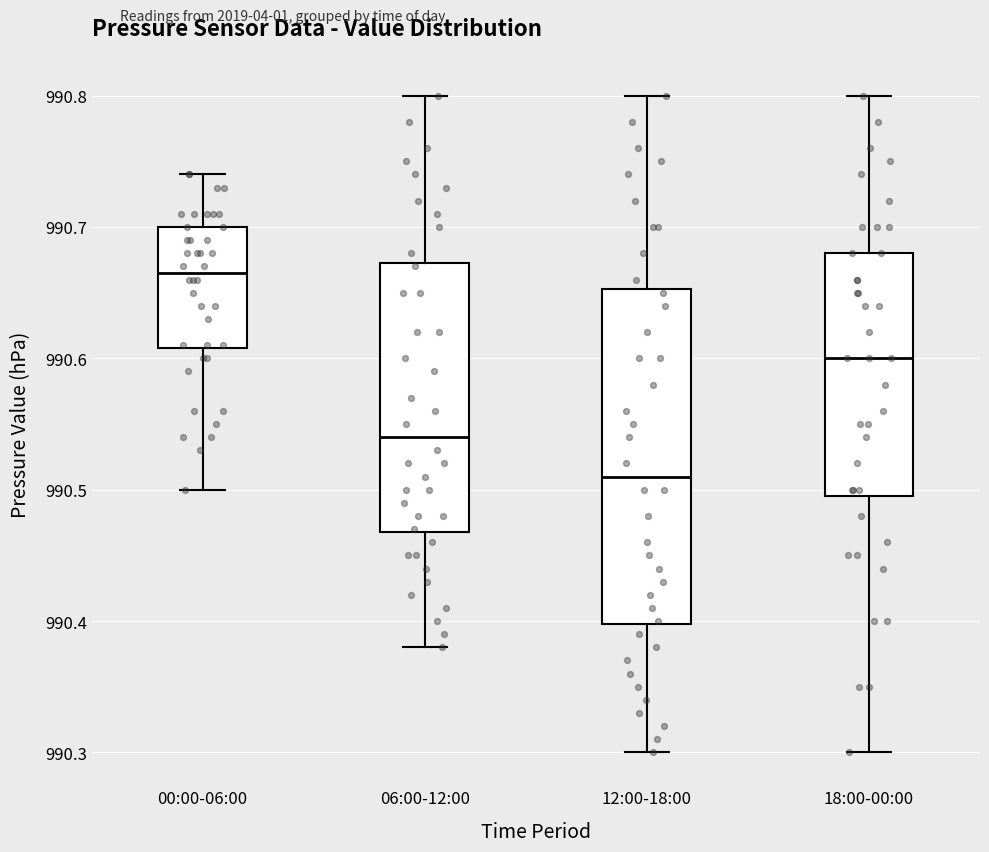

Reading left to right, transcribe this box plot: for each box, give where its median line is, the range the box spans, and where its two whiskers end, as read against the y-axis. The values are not printed on the chart, so give them approximately, as read against the axis.

00:00-06:00: median 990.67, box 990.61 to 990.70, whiskers 990.50 to 990.74
06:00-12:00: median 990.54, box 990.47 to 990.67, whiskers 990.38 to 990.80
12:00-18:00: median 990.51, box 990.40 to 990.65, whiskers 990.30 to 990.80
18:00-00:00: median 990.60, box 990.50 to 990.68, whiskers 990.30 to 990.80